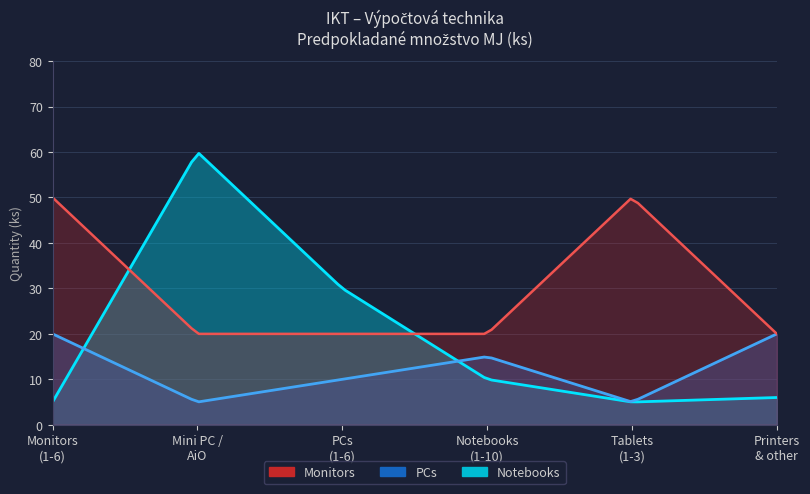

How many values in the PCs series are below 15?

3